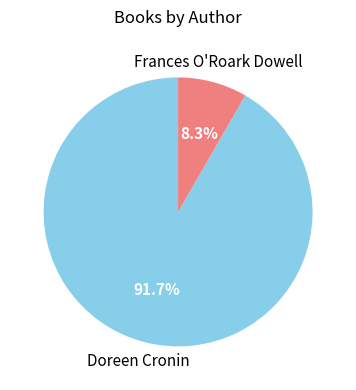

Is there a majority slice in this chart?

Yes